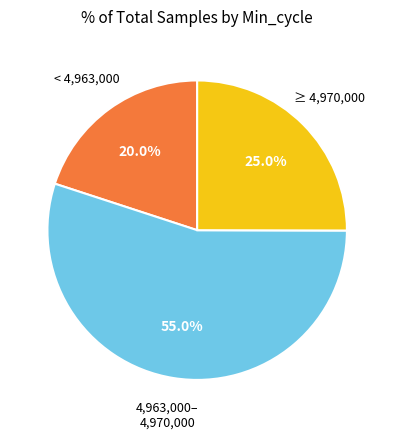

Is there a majority slice in this chart?

Yes